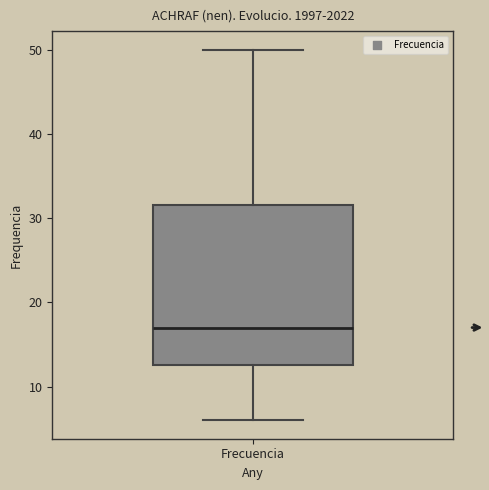

Transcribe this box plot: give where the median line is, the range the box spans, and where the two whiskers end, as read against the y-axis. The values are not printed on the chart, so give them approximately, as read against the axis.

median 17, box 13 to 32, whiskers 6 to 50